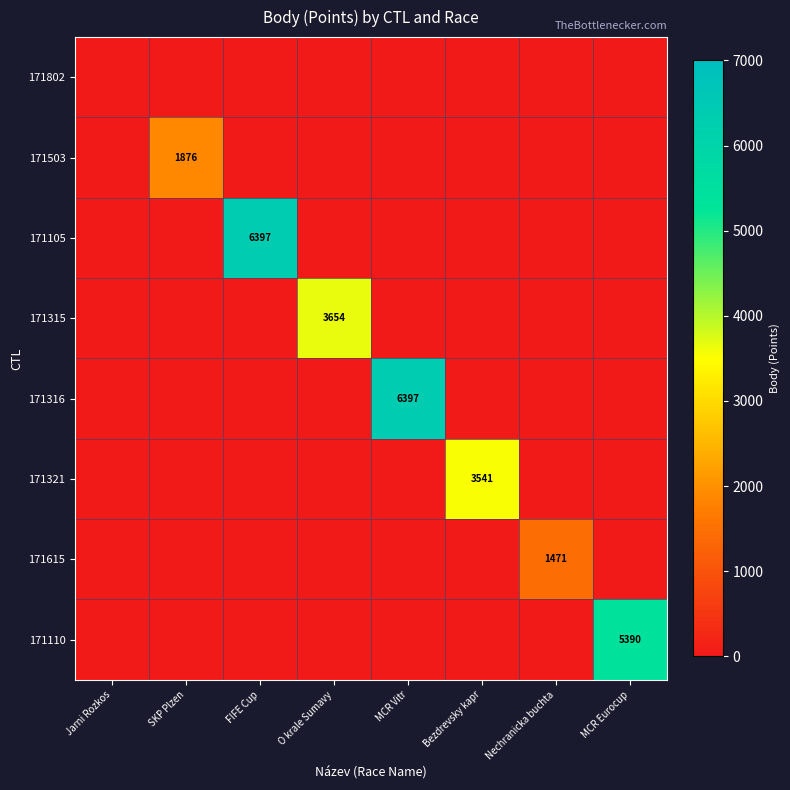

How many data points in 171315 are above 0?

1